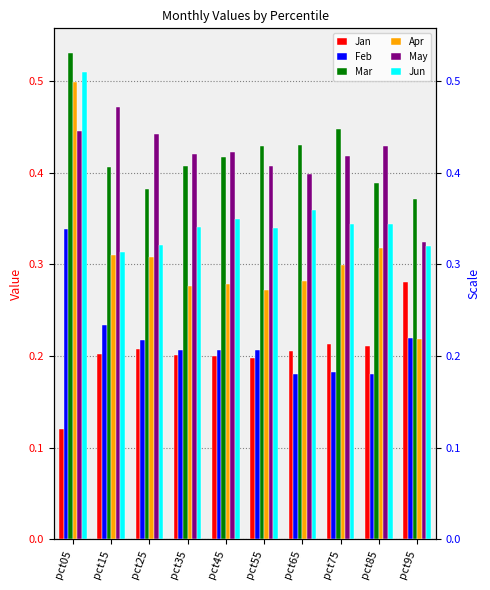

What is the total value across all series at pct05?

2.4